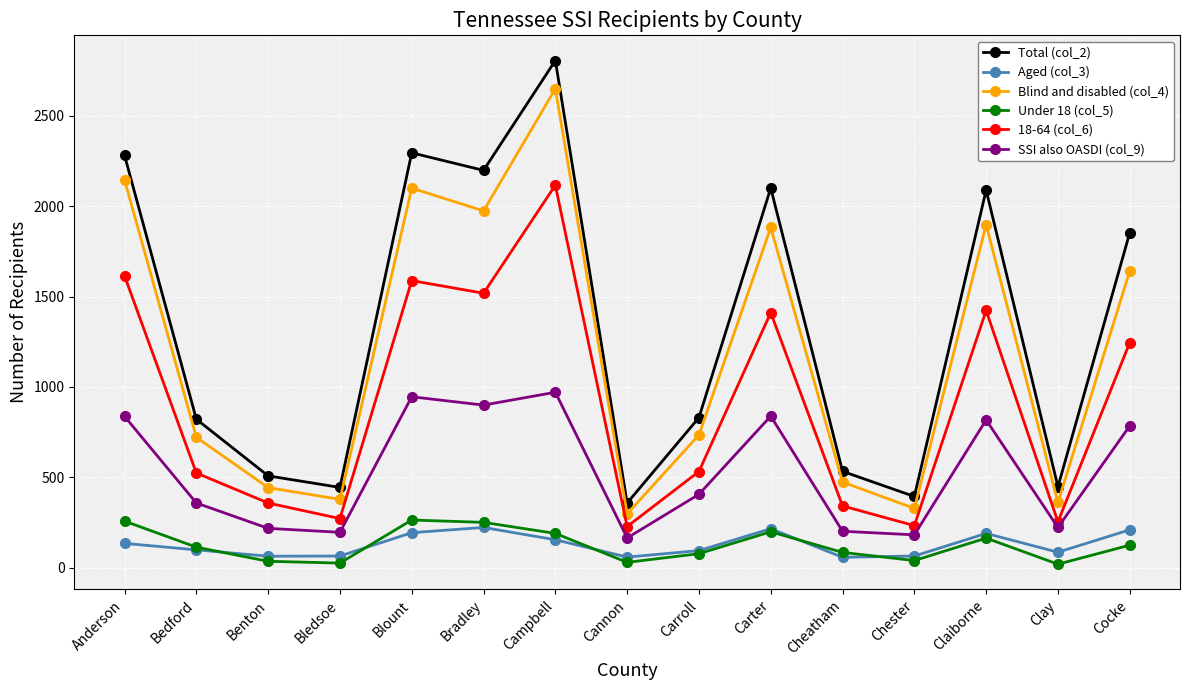

Which series has the widest spread of values?

Total (col_2)